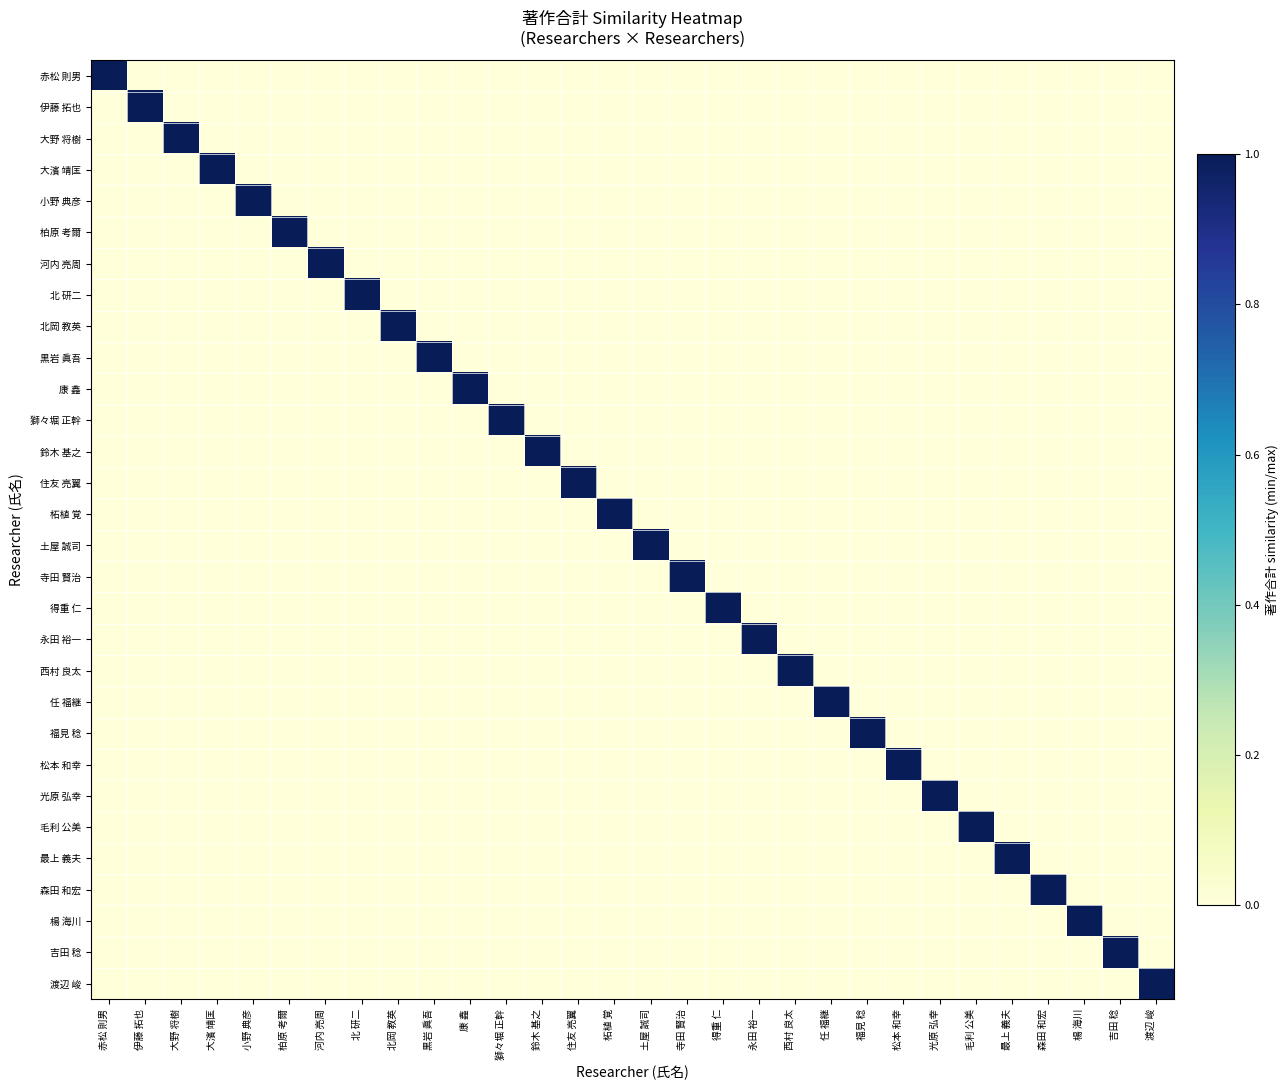

Which series changed the most between 住友 亮翼 and 森田 和宏?

住友 亮翼